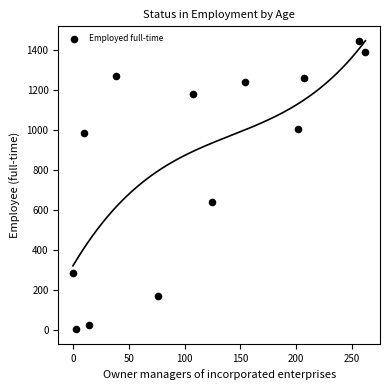

What is the range of X values (max minus min)?

262